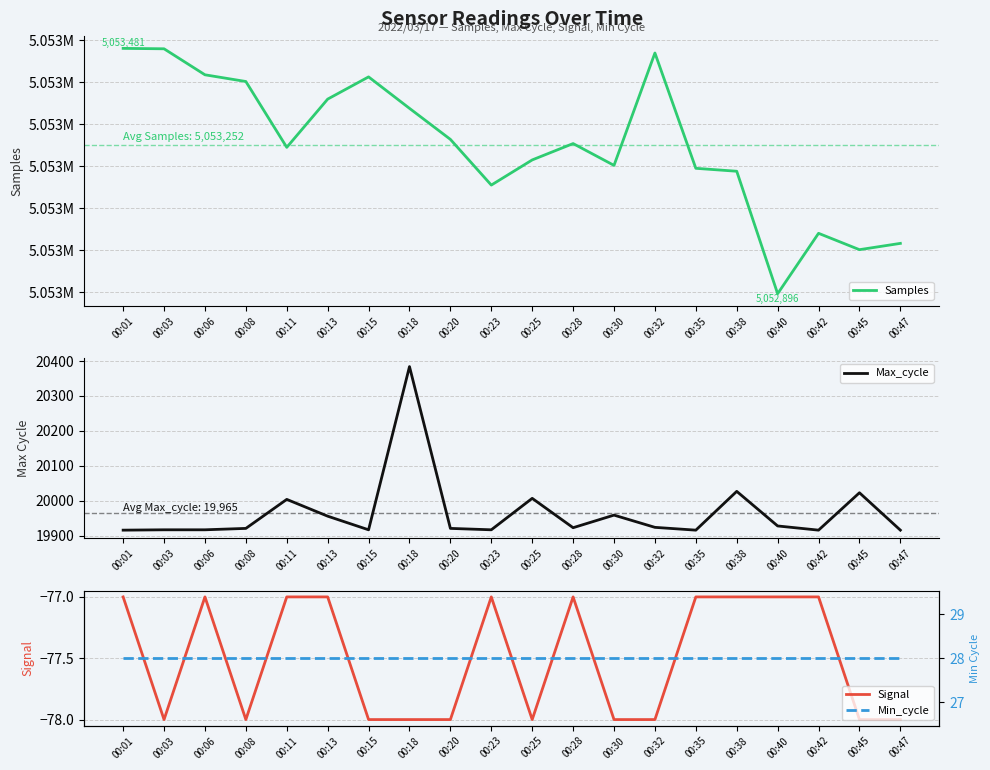

Which category has the highest value in the Min_cycle series?

00:01